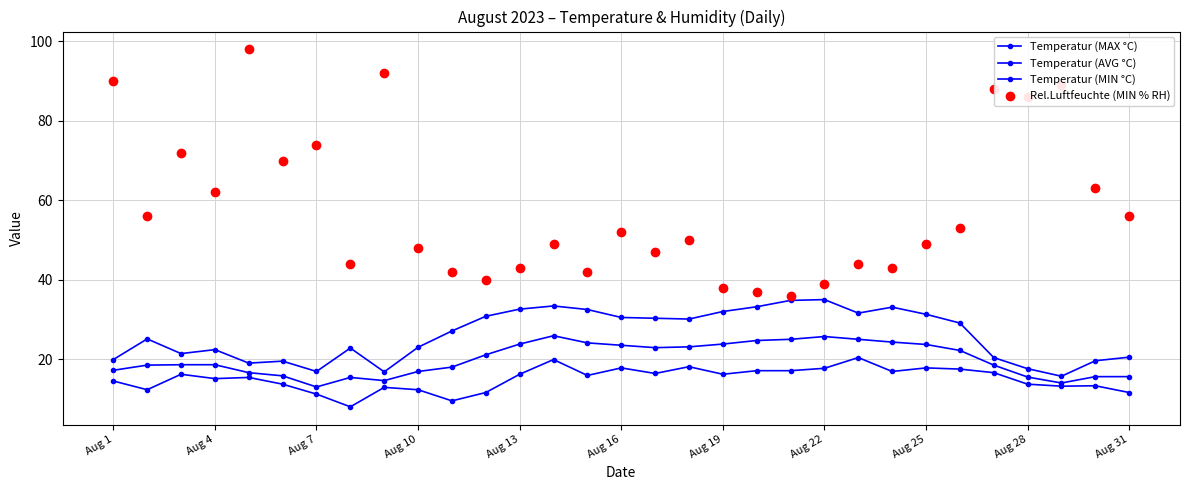

Is this an area chart (filled region under the line)?

No